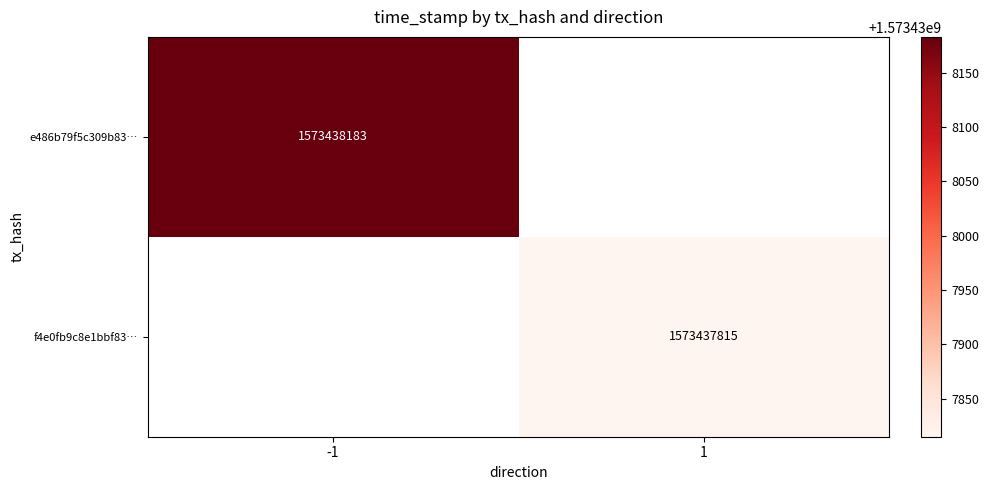

Rank the series at 1 from lowest to highest value.

f4e0fb9c8e1bbf83e141d2332a16eda180dadec, e486b79f5c309b839e064b0a860b66b09894376